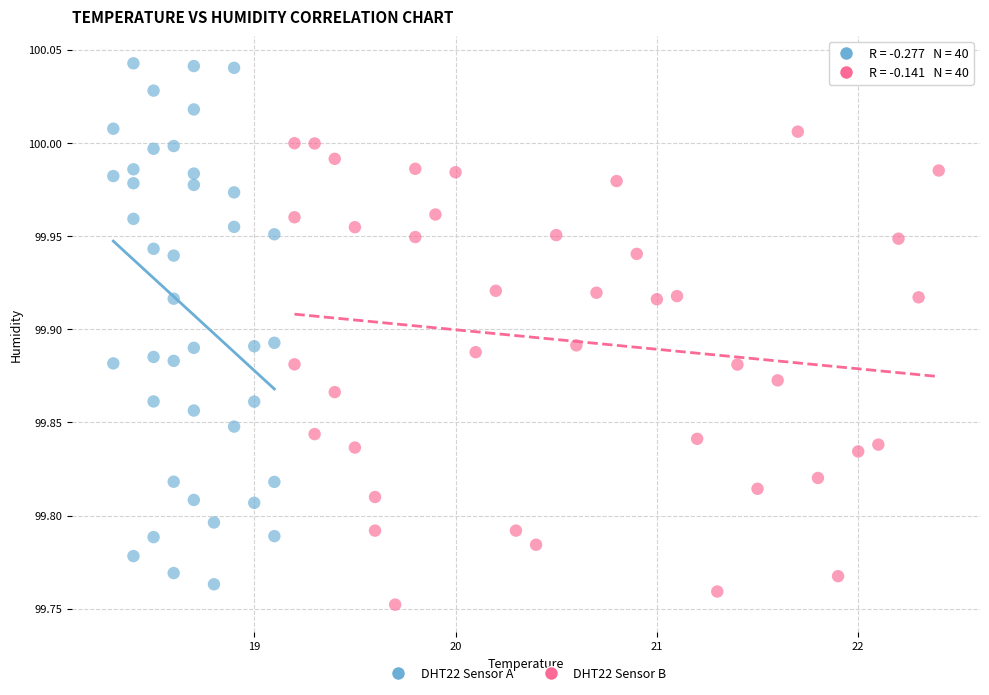

Which series has the widest spread of Y values?

DHT22 Sensor A